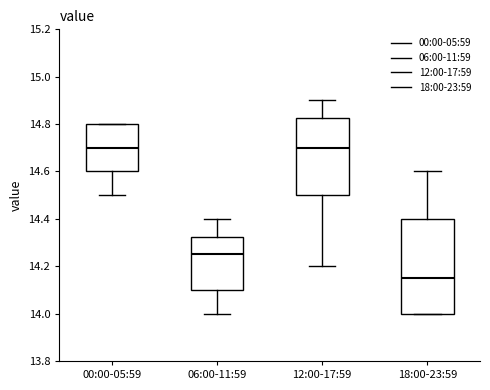

Reading left to right, transcribe this box plot: for each box, give where its median line is, the range the box spans, and where its two whiskers end, as read against the y-axis. The values are not printed on the chart, so give them approximately, as read against the axis.

00:00-05:59: median 14.70, box 14.60 to 14.80, whiskers 14.50 to 14.80
06:00-11:59: median 14.26, box 14.10 to 14.32, whiskers 14.00 to 14.40
12:00-17:59: median 14.70, box 14.50 to 14.82, whiskers 14.20 to 14.90
18:00-23:59: median 14.16, box 14.00 to 14.40, whiskers 14.00 to 14.60